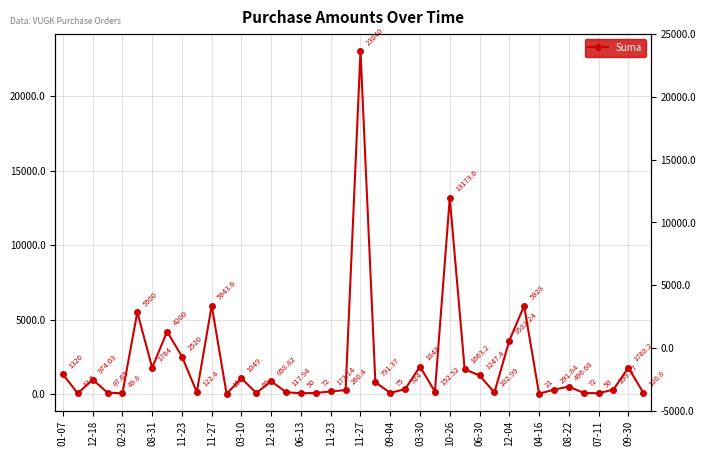

Where is the data nearest to the value 11527?

10-26